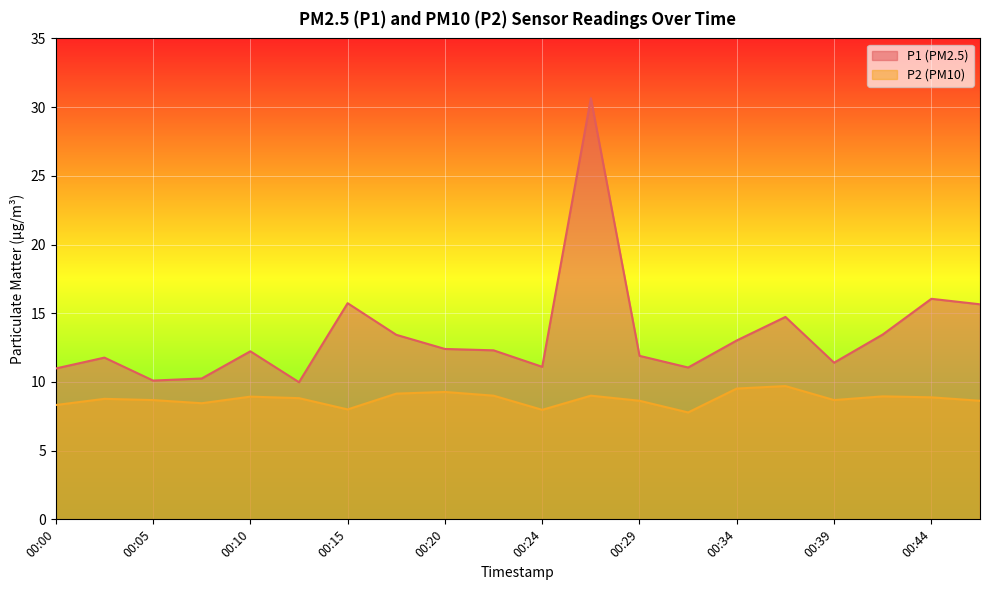

Is it true that P1 equals 53.5 at 00:27?

False